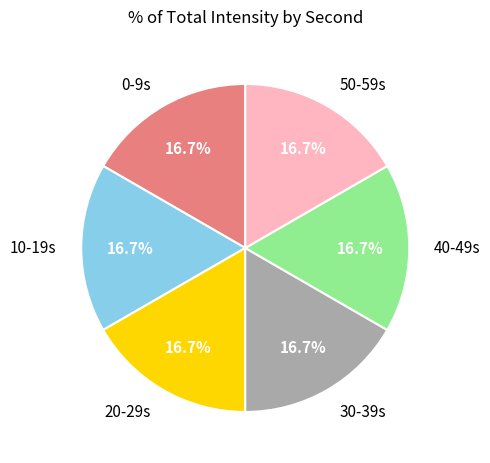

How many segments does this pie chart have?

6